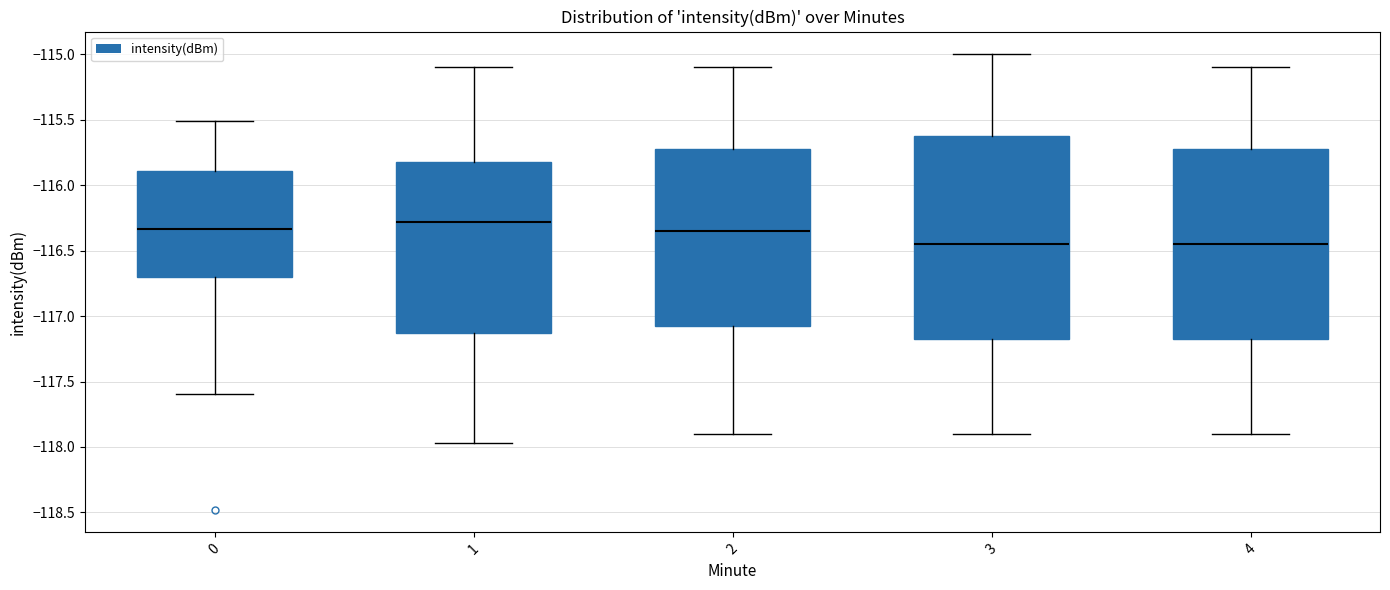

Where does the upper whisker of the box at x = 0 end on the y-axis? The values are not printed on the chart, so give them approximately, as read against the axis.

-115.50